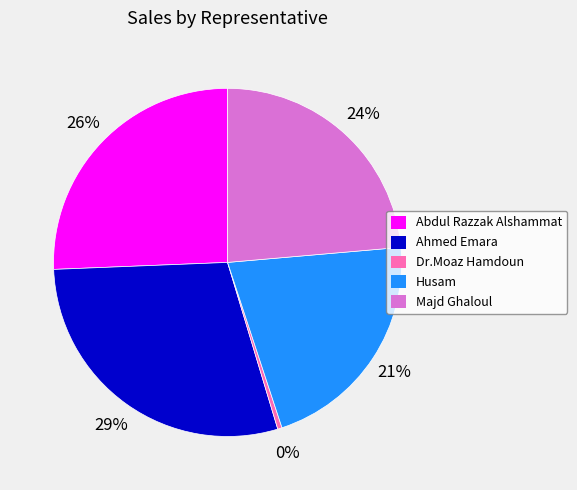

Count the number of slices in the pie.

5